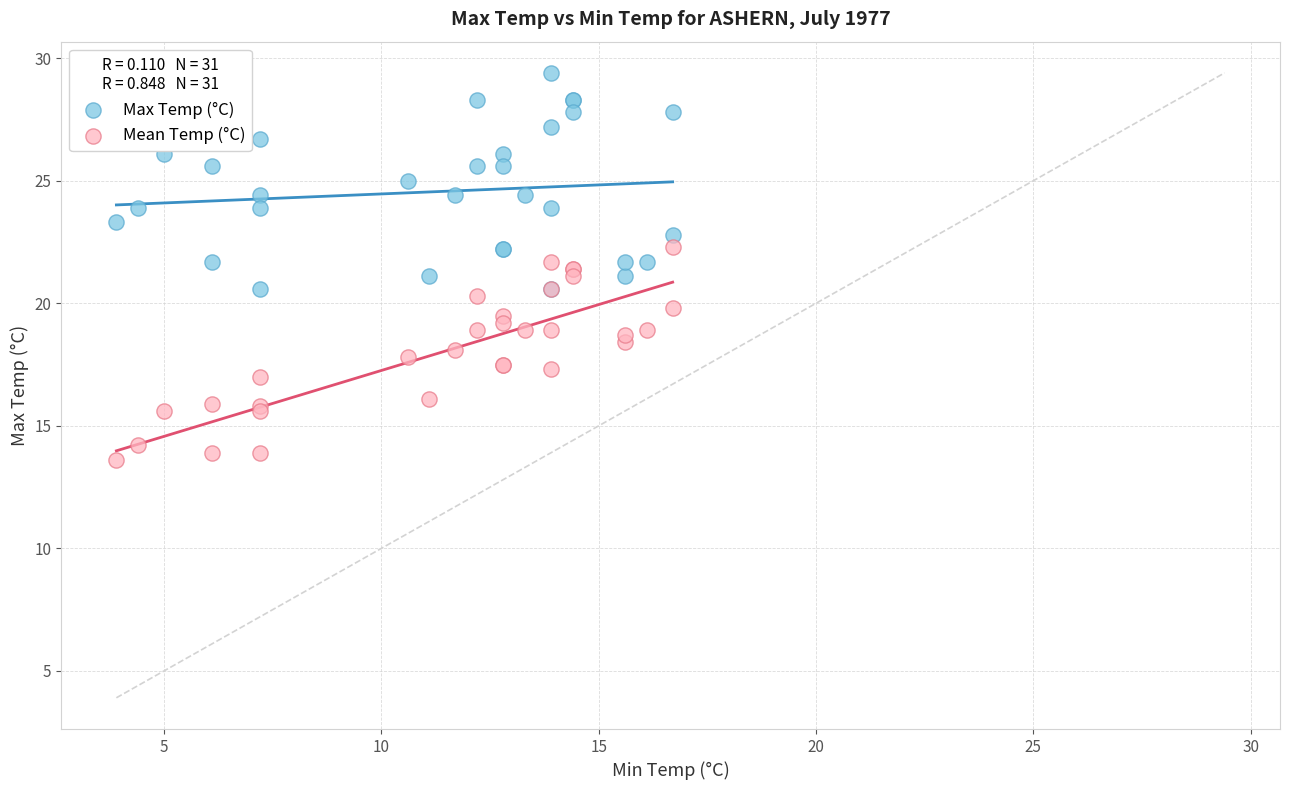

Which series reaches the maximum Y coordinate?

Max Temp (°C)